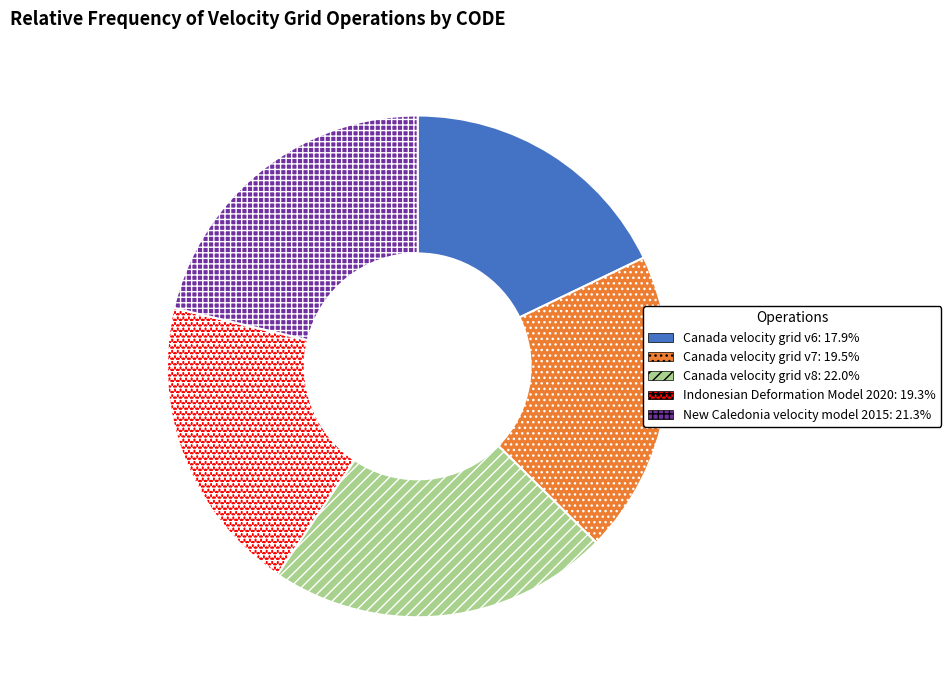

Combined, do Indonesian Deformation Model 2020 and New Caledonia velocity model 2015 account for over 50%?

No